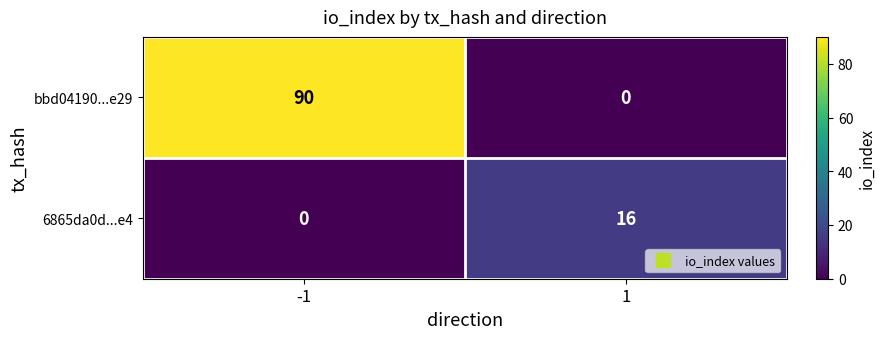

Is it true that 6865da0d...e4 equals 0 at -1?

True